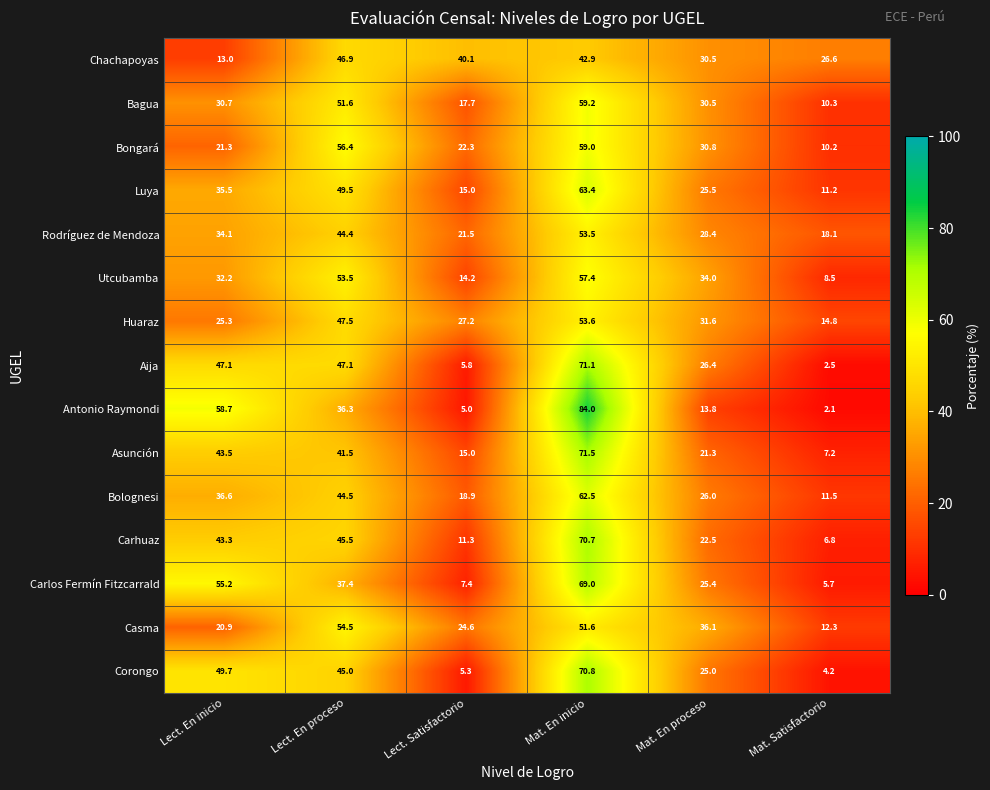

At which category does the chart reach its minimum across all series?

Mat. Satisfactorio